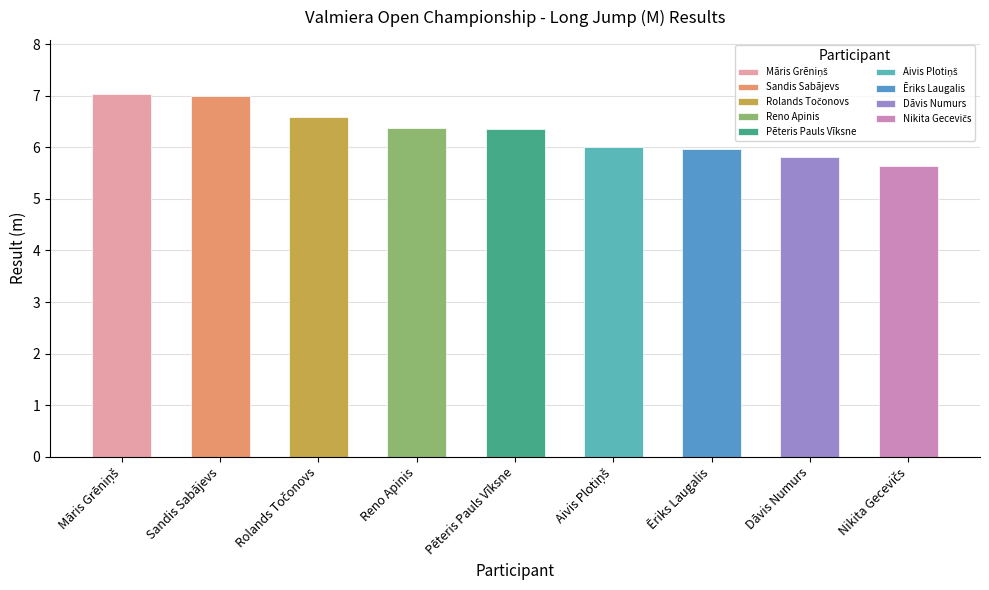

Reading left to right, transcribe all the data shown in this chart.

7.0	7.0	6.6	6.4	6.4	6.0	6.0	5.8	5.6